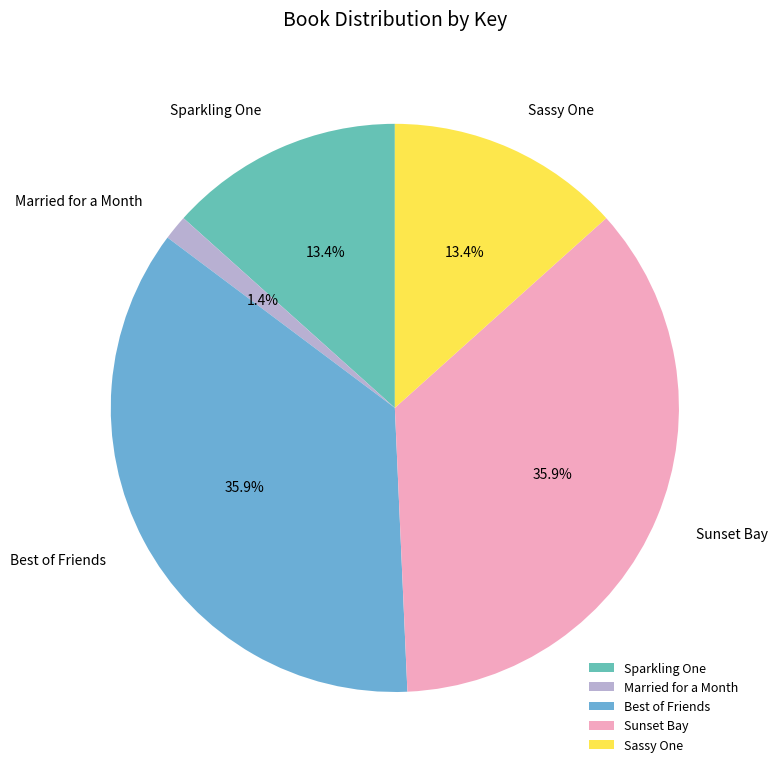

Combined, do Sparkling One and Sunset Bay account for over 50%?

No